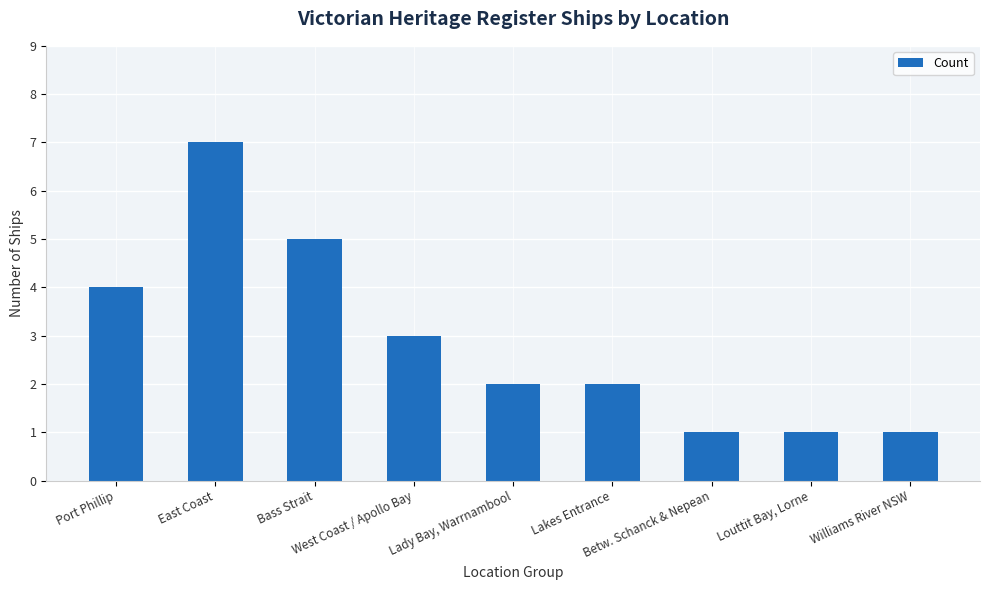

Is it true that the value at Lady Bay, Warrnambool is 2?

True